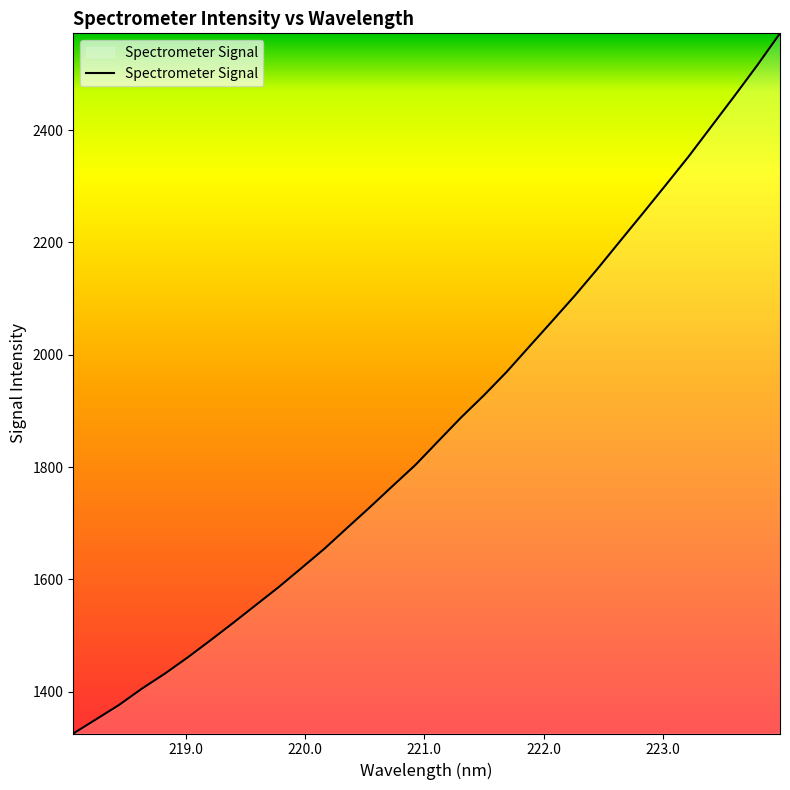

What is the difference between the maximum and minimum values?

1246.6